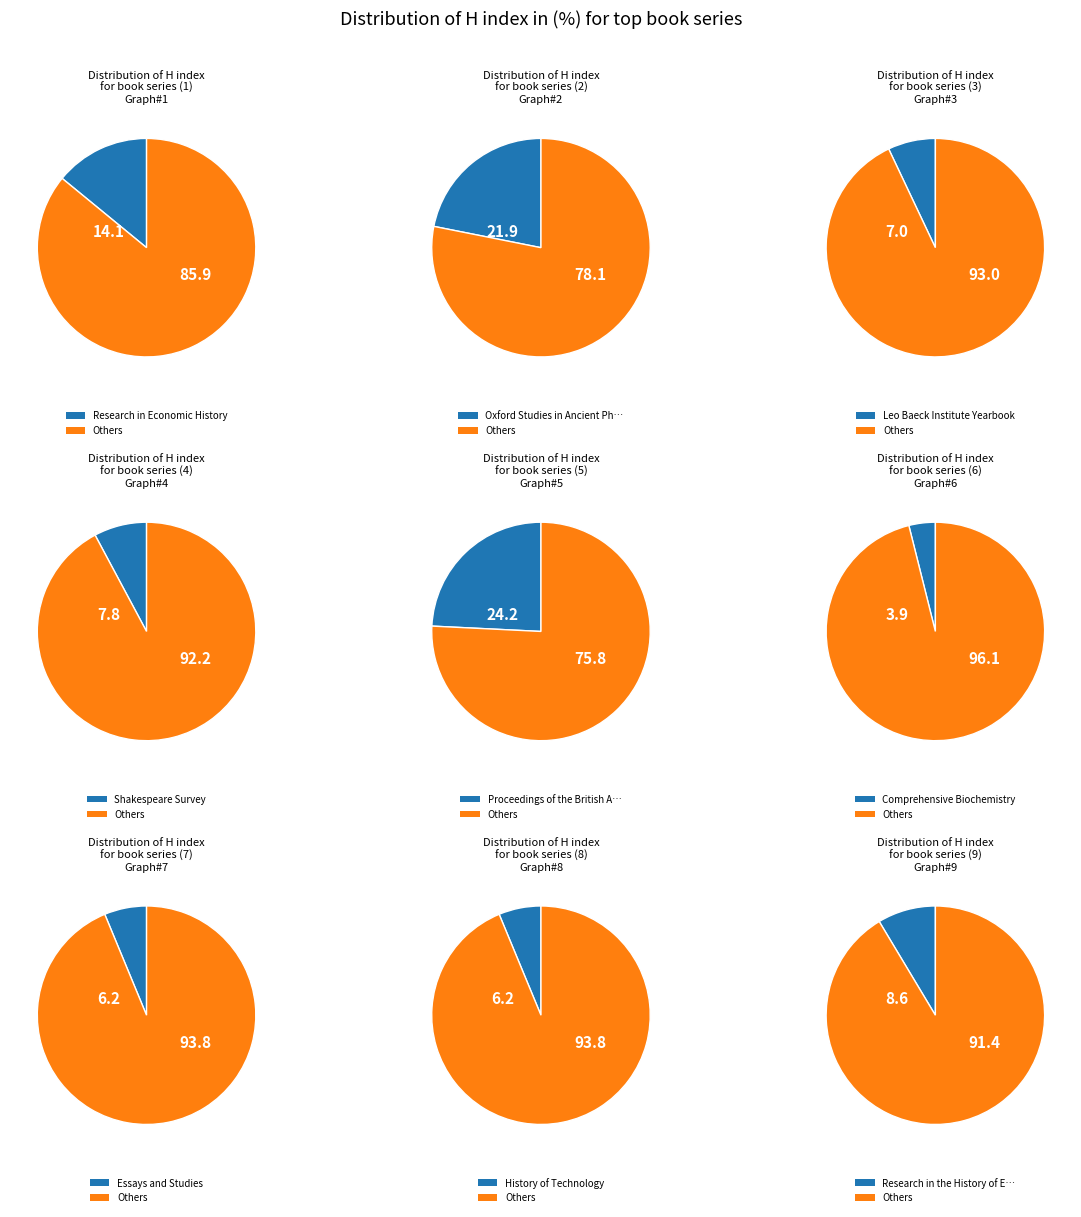

To the nearest percent, what is the difference between the largest and smallest slice percentages?

20%